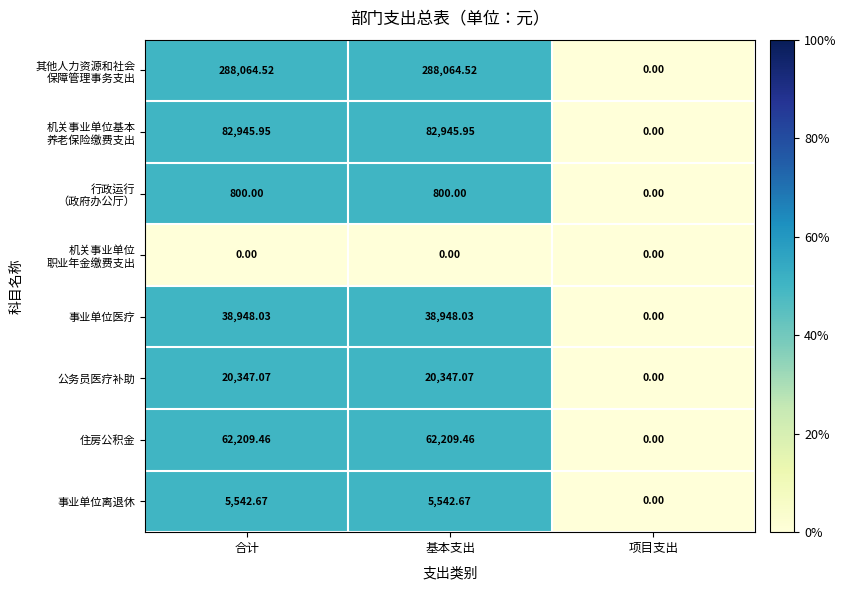

At which label is 公务员医疗补助 closest to 10173?

项目支出